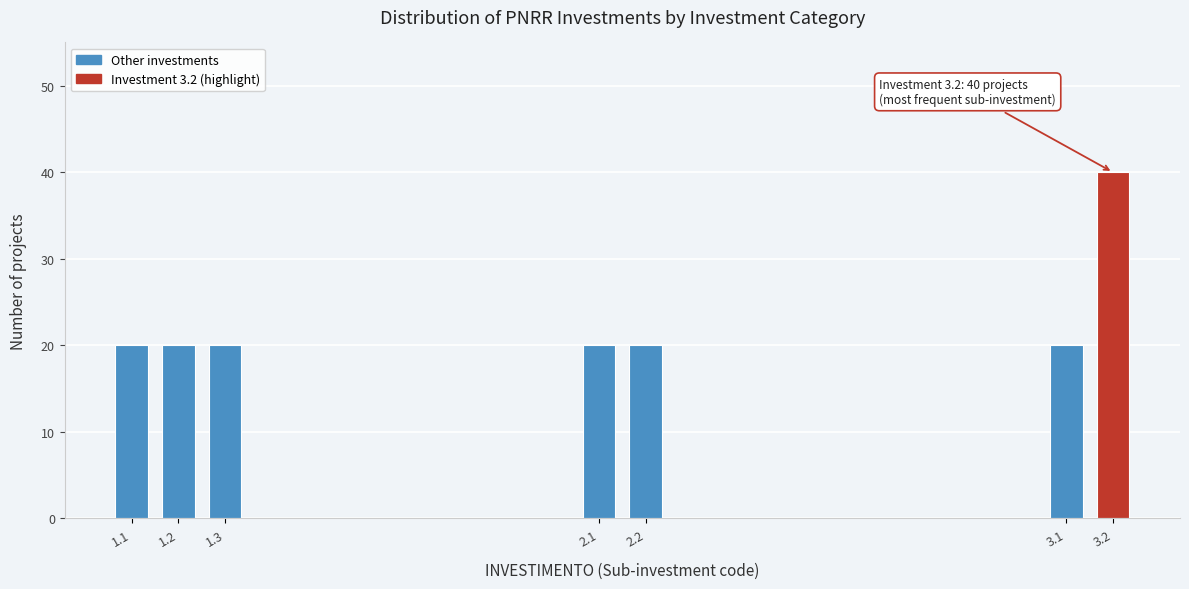

Reading left to right, list all the values displayed in this chart.

1.1=20	1.2=20	1.3=20	2.1=20	2.2=20	3.1=20	3.2=40